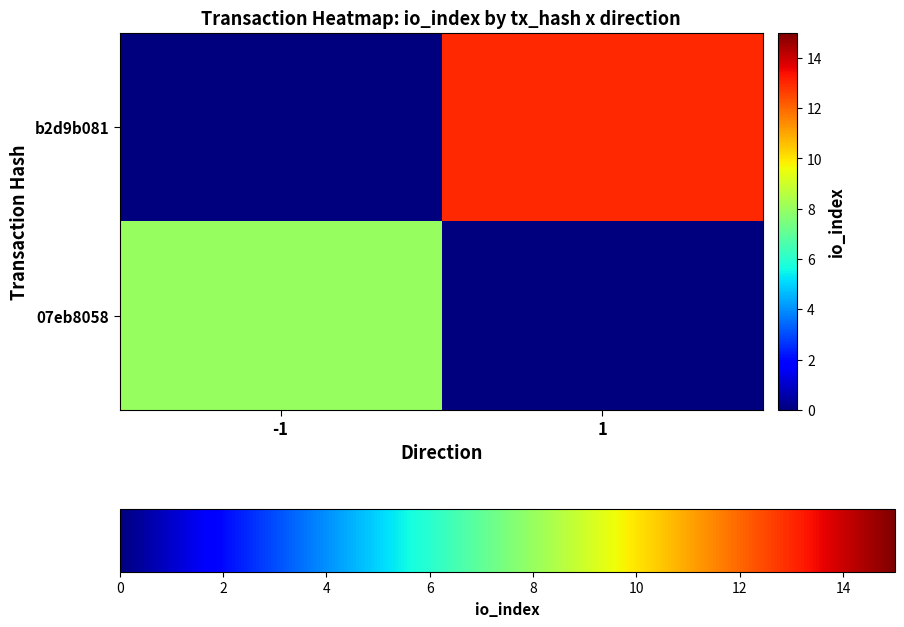

Reading left to right, transcribe all the data shown in this chart.

07eb8058: -1=8	1=0
b2d9b081: -1=0	1=13